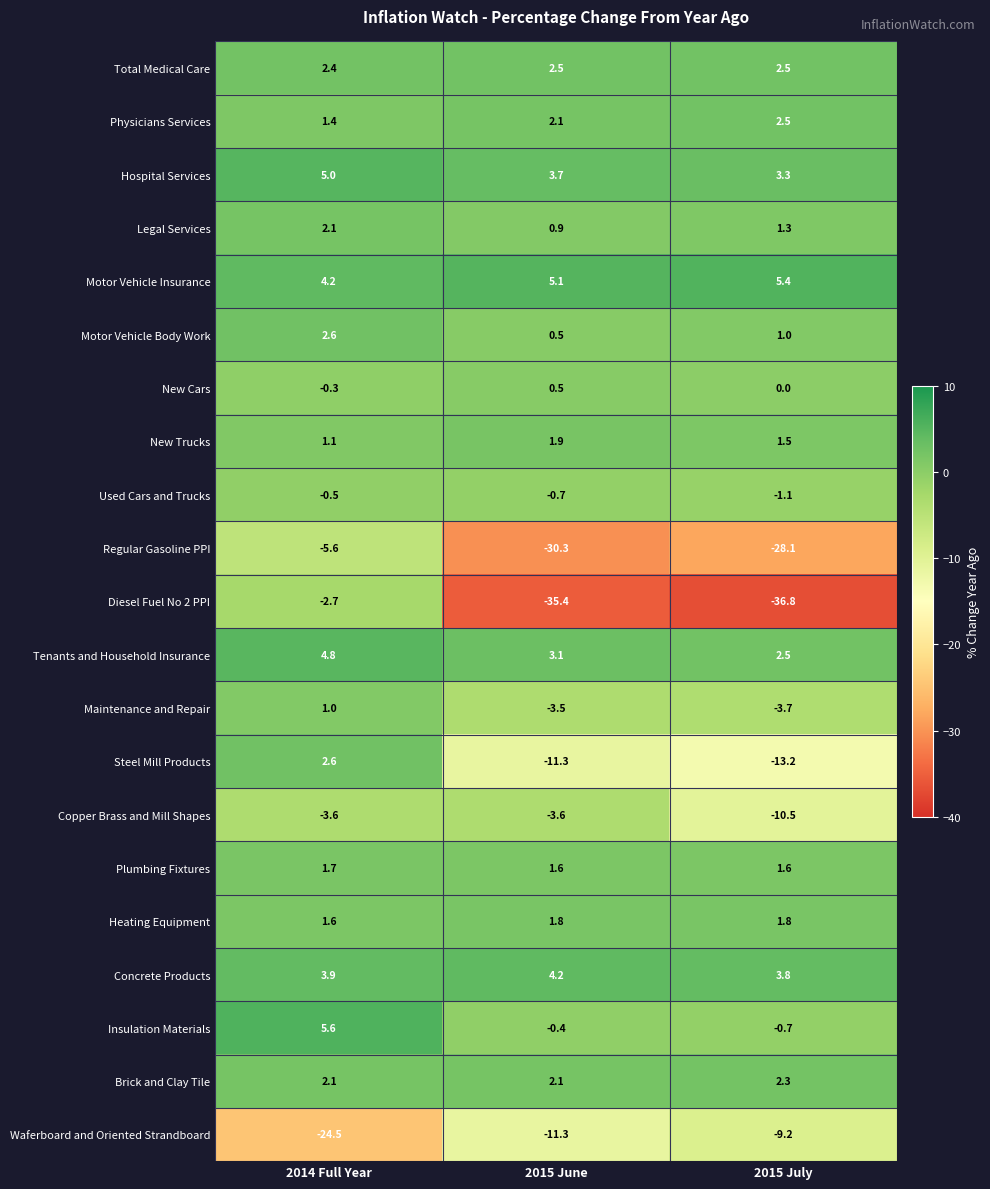

Rank the categories by Diesel Fuel No 2 PPI value from highest to lowest.

2014 Full Year, 2015 June, 2015 July